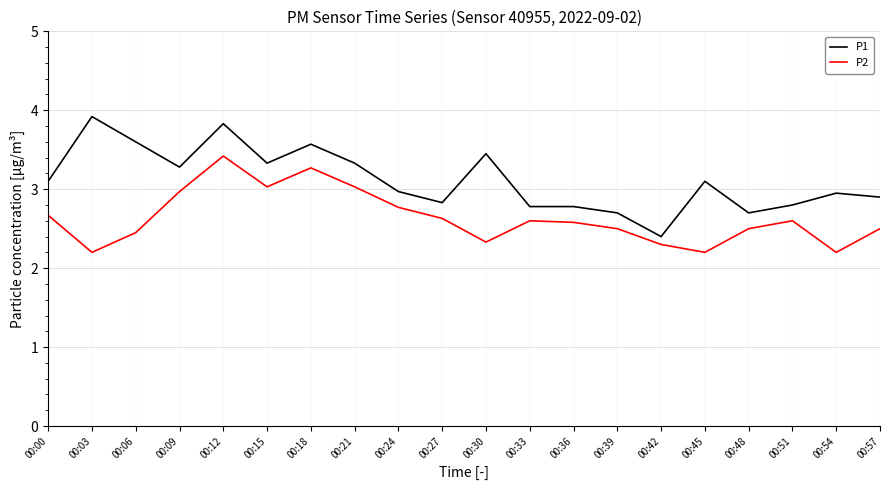

True or false: P1 and P2 intersect in this chart.

False